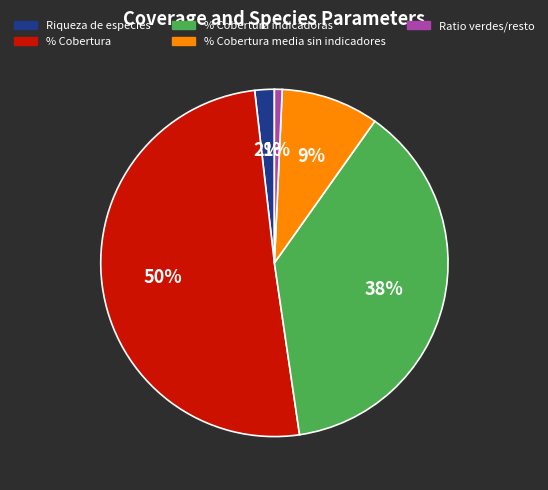

How many segments does this pie chart have?

5